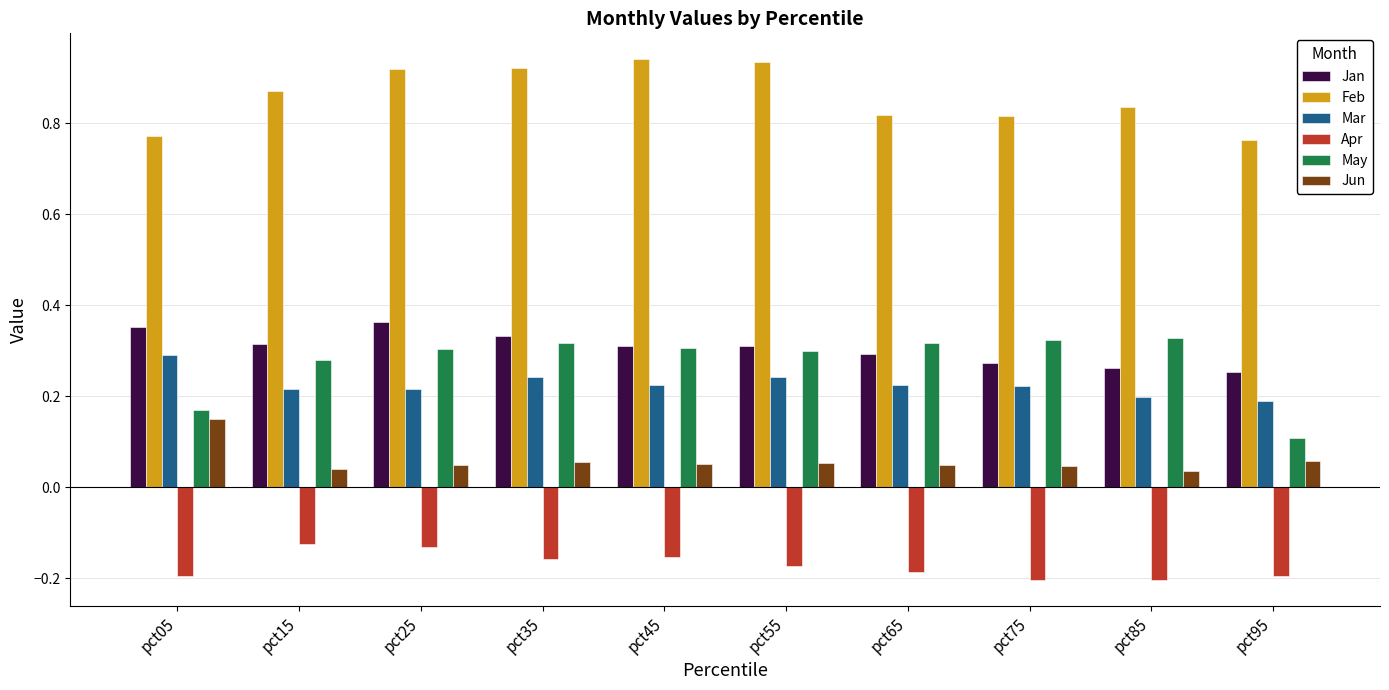

The value of Mar at pct85 is 0.3. True or false?

False